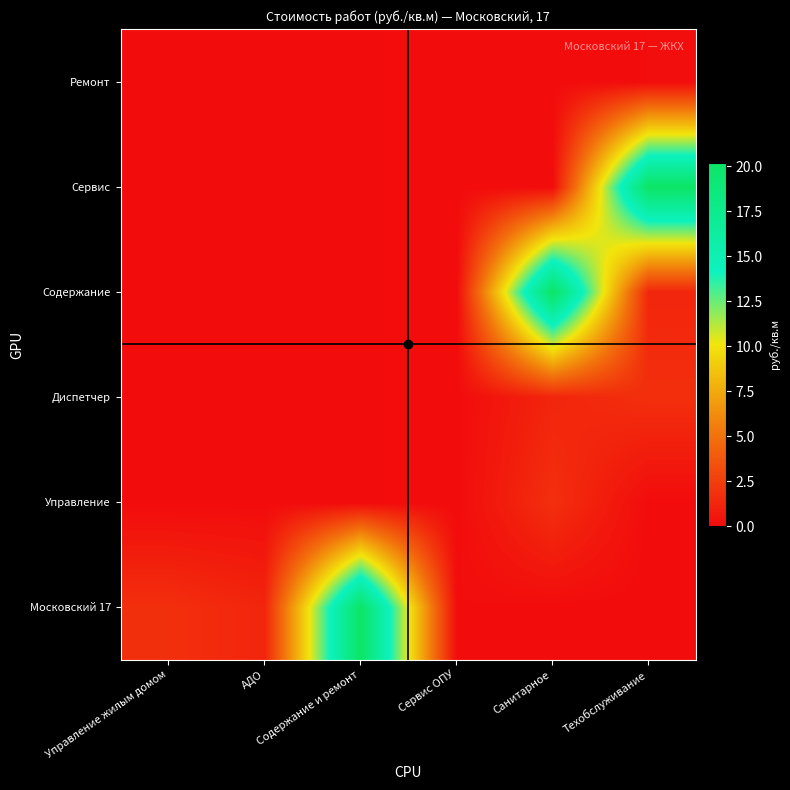

Which has a higher value, Техобслуживание or Санитарное?

Техобслуживание